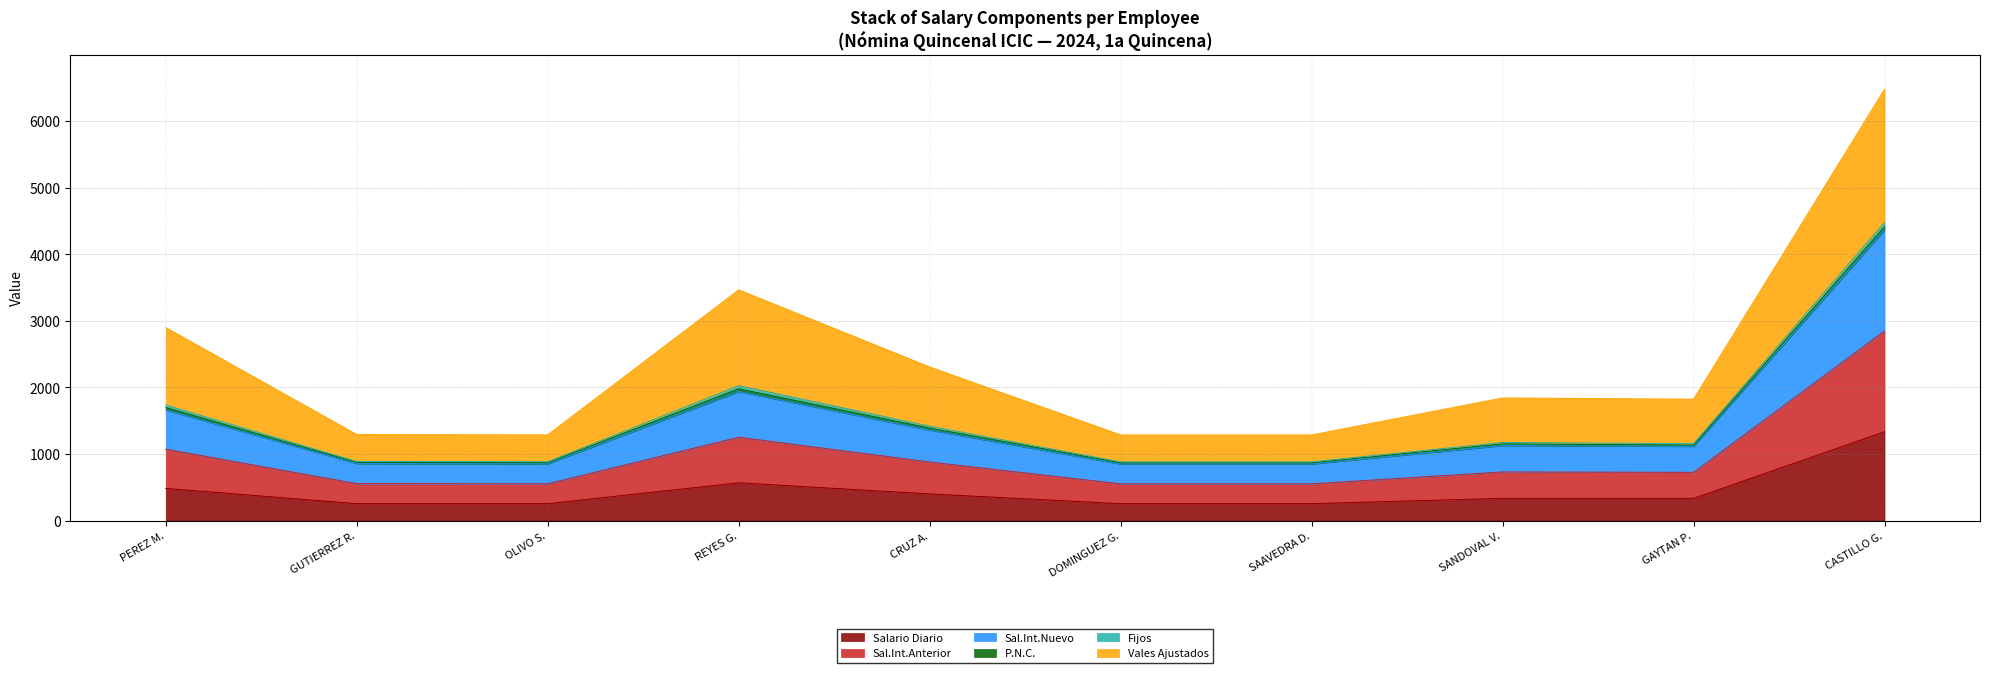

What is the highest value of the Salario Diario series?

1333.3